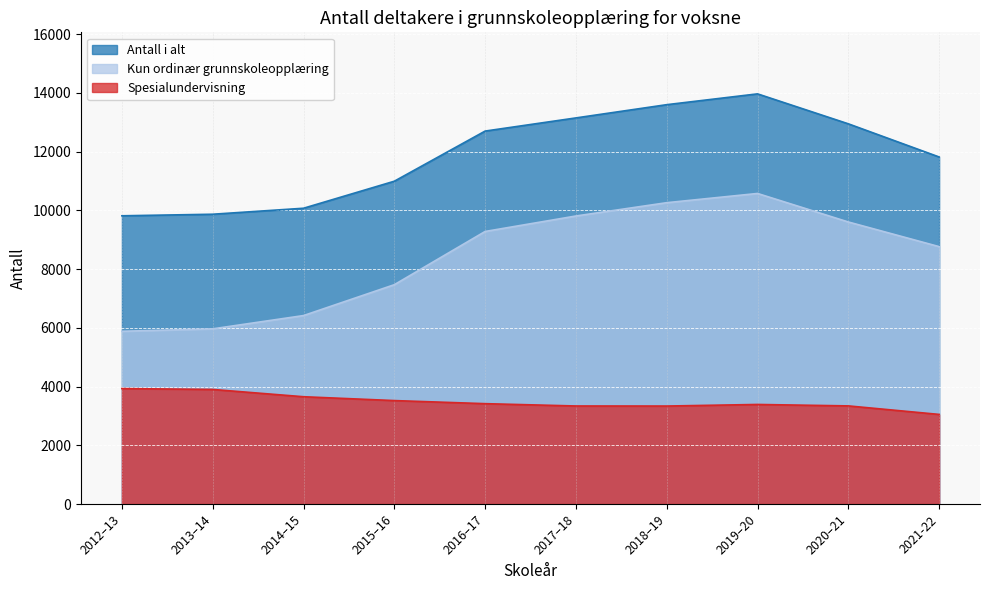

Where does the Antall i alt series first go above 12698?

2017–18